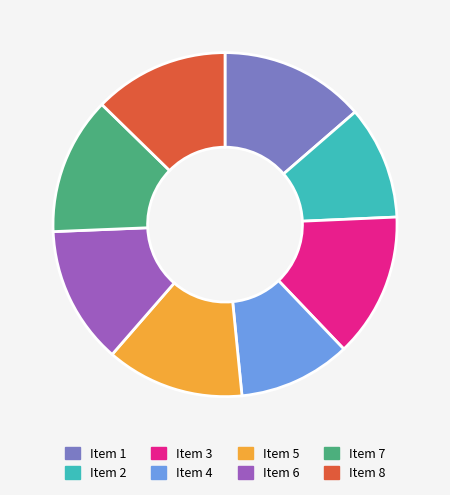

Is there a majority slice in this chart?

No